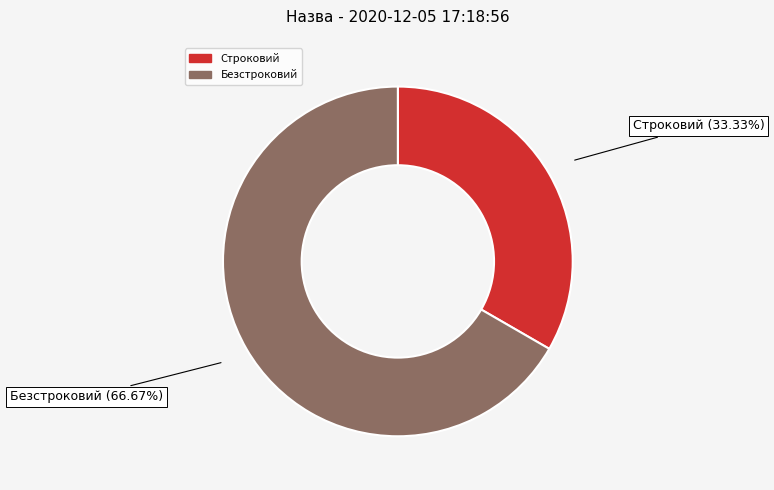

Which category has the smallest portion of the pie?

Строковий